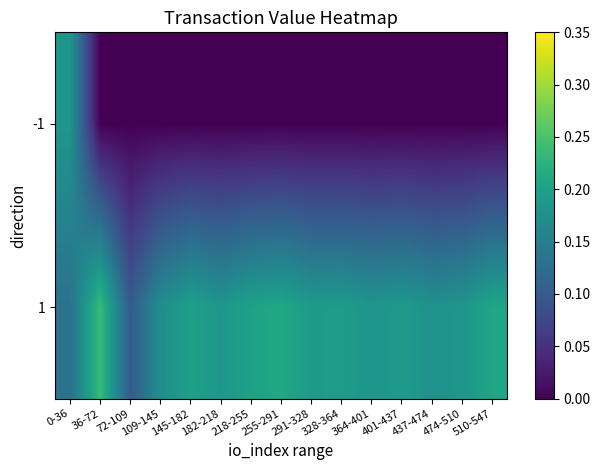

Reading left to right, extract all data points from this chart.

-1: 0-36=0.2	36-72=0.0	72-109=0.0	109-145=0.0	145-182=0.0	182-218=0.0	218-255=0.0	255-291=0.0	291-328=0.0	328-364=0.0	364-401=0.0	401-437=0.0	437-474=0.0	474-510=0.0	510-547=0.0
1: 0-36=0.1	36-72=0.2	72-109=0.1	109-145=0.2	145-182=0.2	182-218=0.2	218-255=0.2	255-291=0.2	291-328=0.2	328-364=0.2	364-401=0.2	401-437=0.2	437-474=0.2	474-510=0.2	510-547=0.2